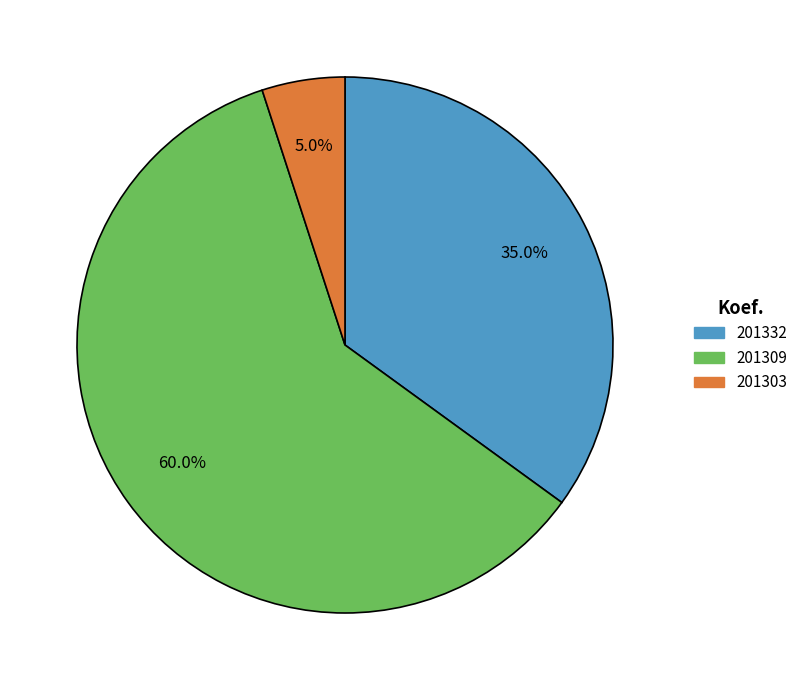

True or false: 201309 accounts for 53% of the total.

False